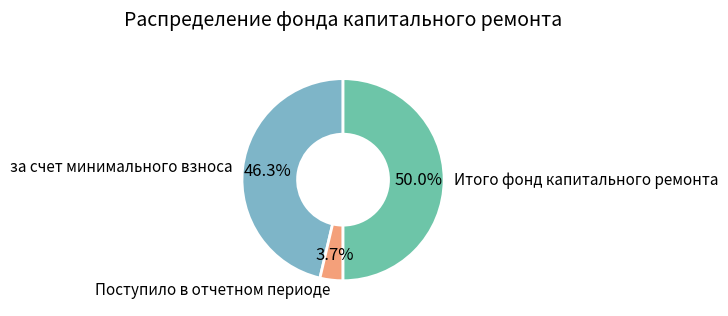

What is the smallest slice in the pie chart?

Поступило в отчетном периоде